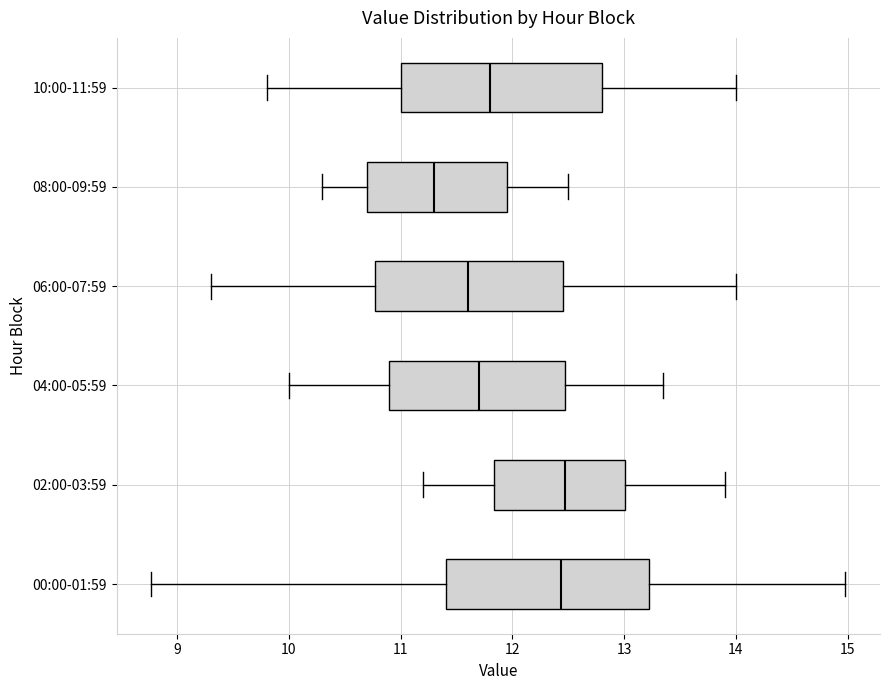

Reading bottom to top, read every box against the x-axis: the position of its median line, the range the box covers, and the ends of its whiskers. The values are not printed on the chart, so give them approximately, as read against the axis.

00:00-01:59: median 12.4, box 11.4 to 13.2, whiskers 8.8 to 15.0
02:00-03:59: median 12.5, box 11.8 to 13.0, whiskers 11.2 to 13.9
04:00-05:59: median 11.7, box 10.9 to 12.5, whiskers 10.0 to 13.4
06:00-07:59: median 11.6, box 10.8 to 12.5, whiskers 9.3 to 14.0
08:00-09:59: median 11.3, box 10.7 to 12.0, whiskers 10.3 to 12.5
10:00-11:59: median 11.8, box 11.0 to 12.8, whiskers 9.8 to 14.0